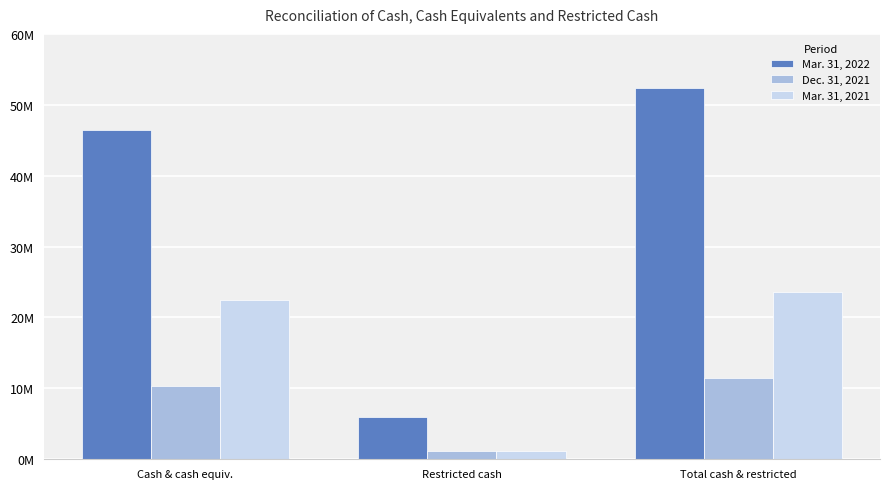

At which label does Mar. 31, 2021 first exceed 22455000?

Total cash & restricted